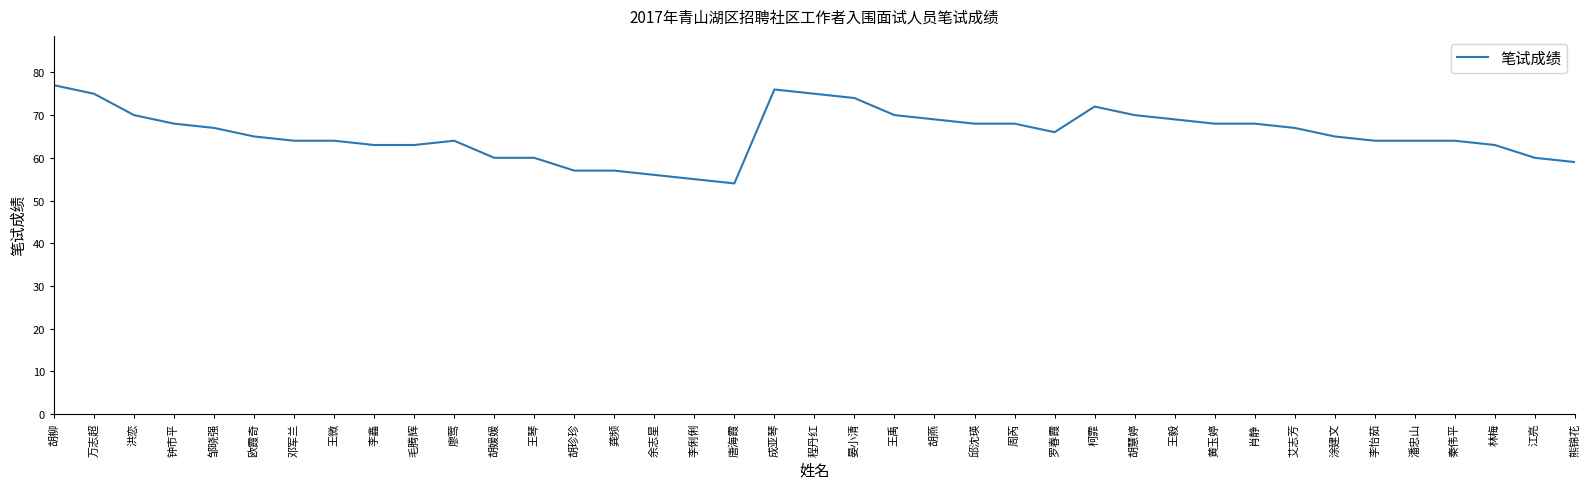

The value at 罗春霞 is 66. True or false?

True